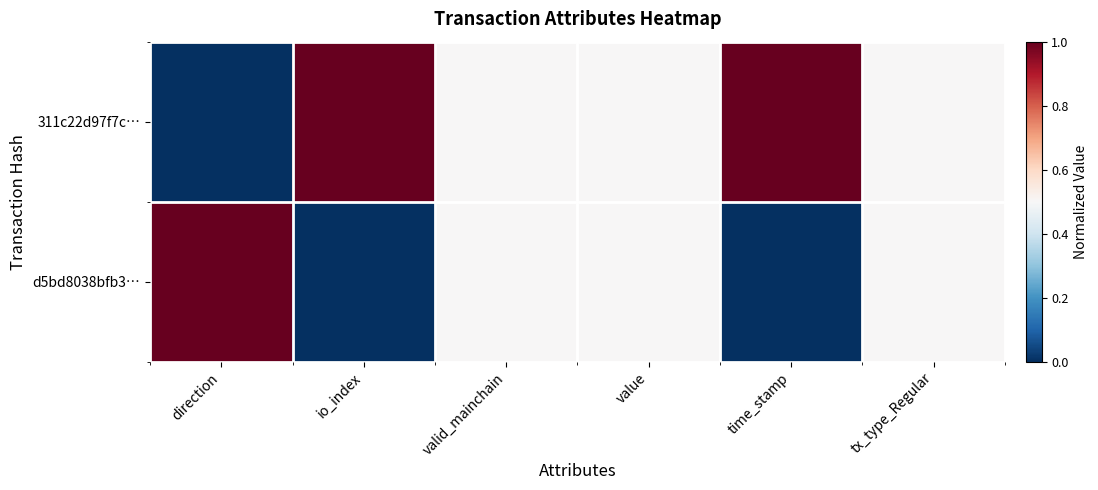

How many data points does each series have?

6